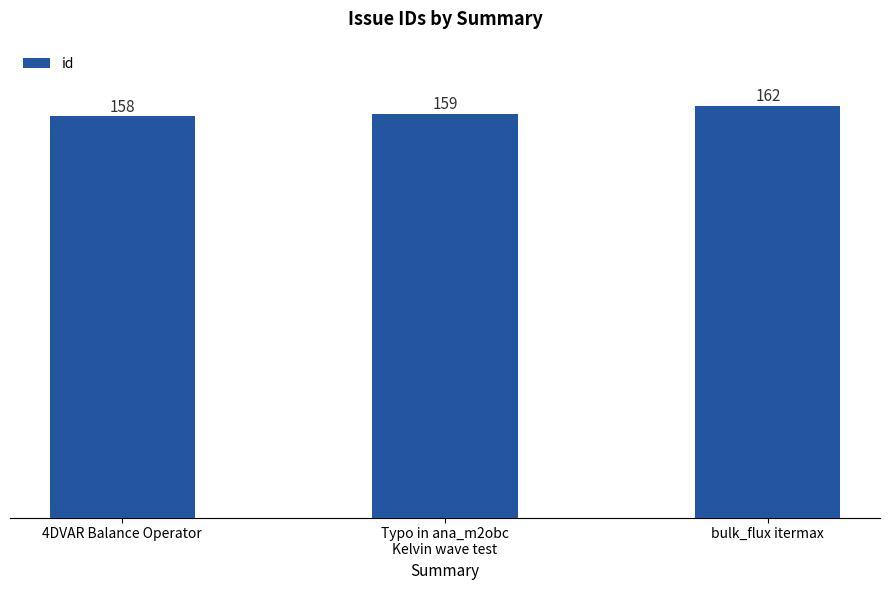

Rank the categories by value from highest to lowest.

bulk_flux itermax, Typo in ana_m2obc
Kelvin wave test, 4DVAR Balance Operator